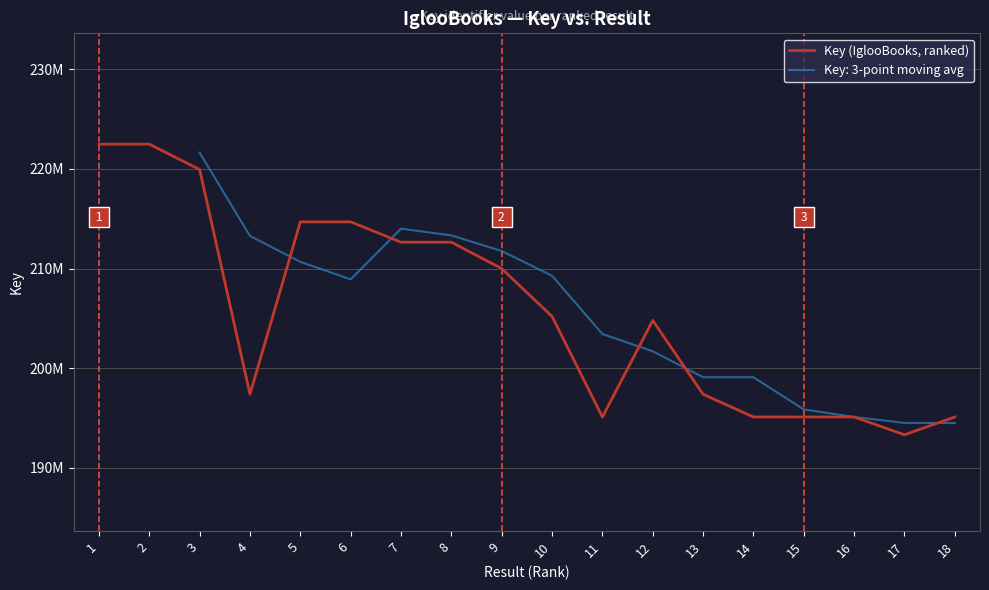

The chart shows a value of 72160719 at 3. True or false?

False